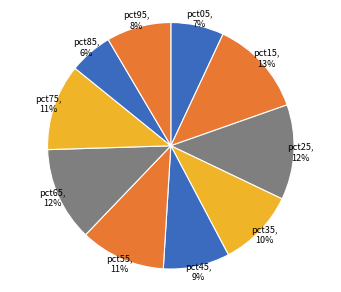

How many segments does this pie chart have?

10